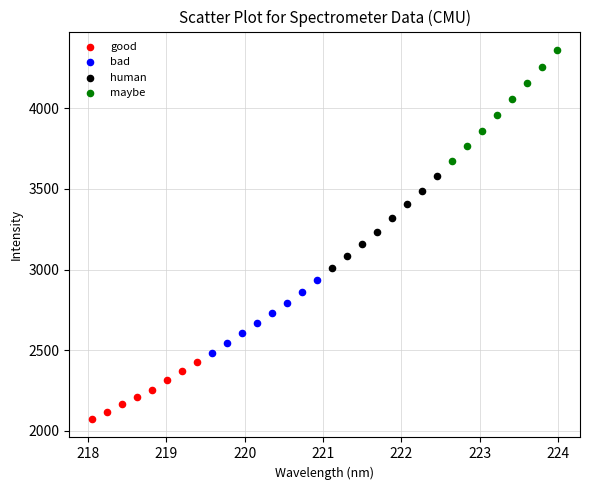

Which series has the largest Y range (max minus min)?

maybe